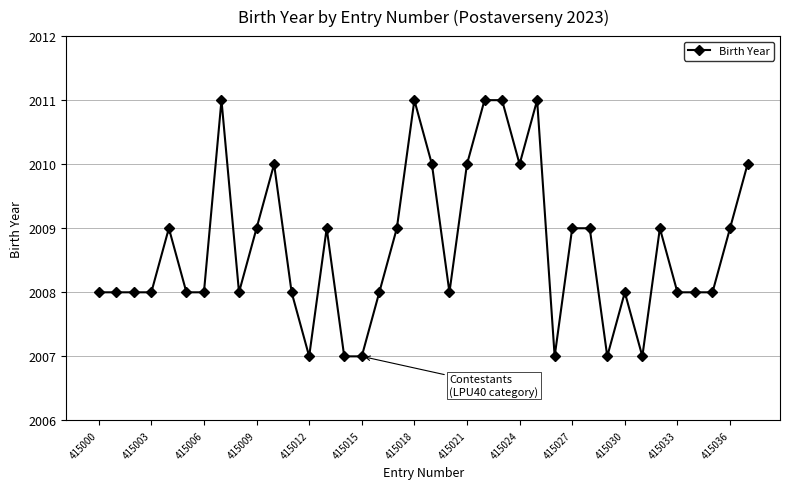

What is the sum of all values?

76331